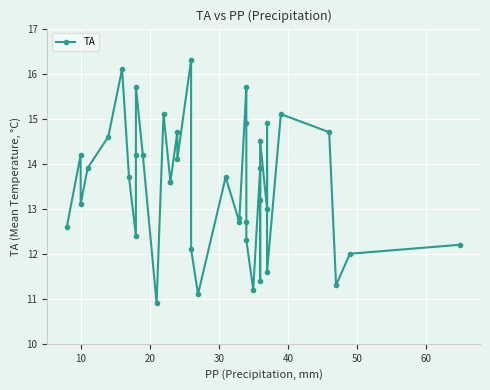

Count the number of values greater than 13.

24